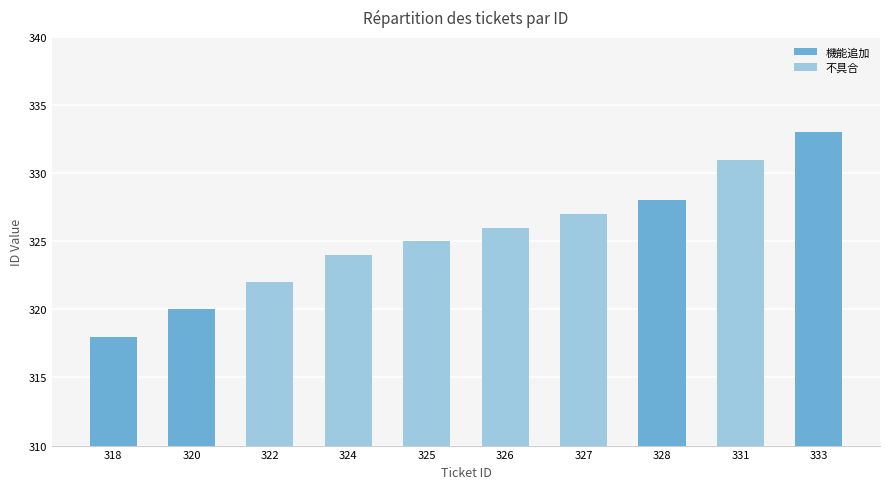

Which has a higher value, 326 or 325?

326